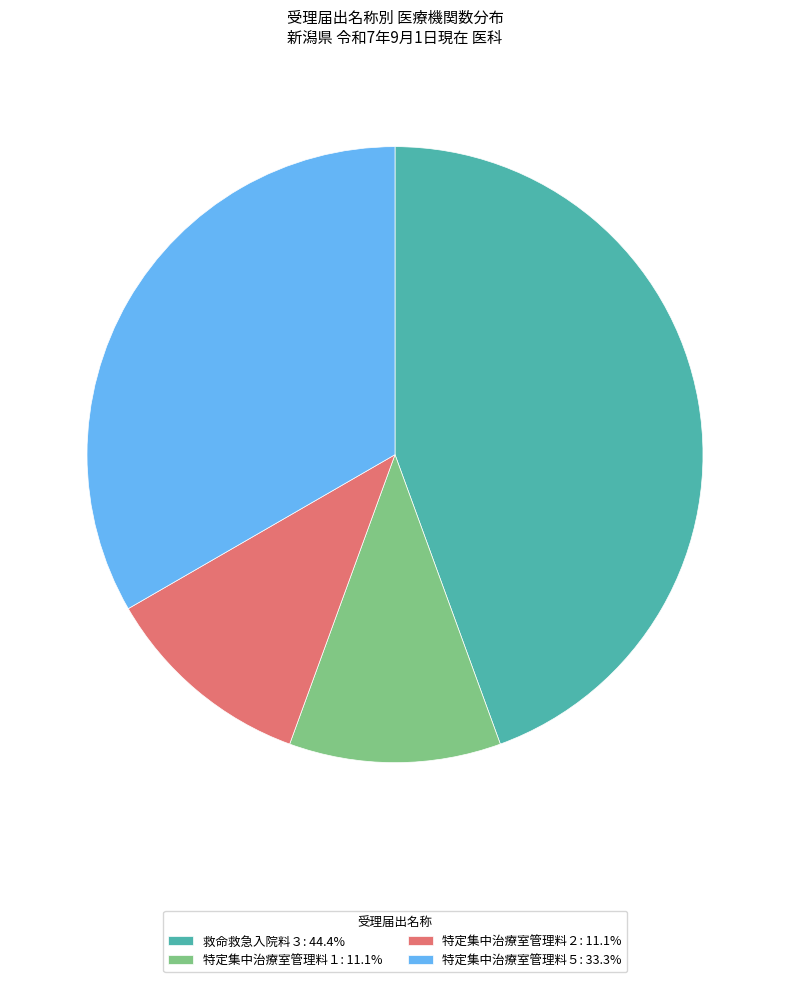

Is there a majority slice in this chart?

No